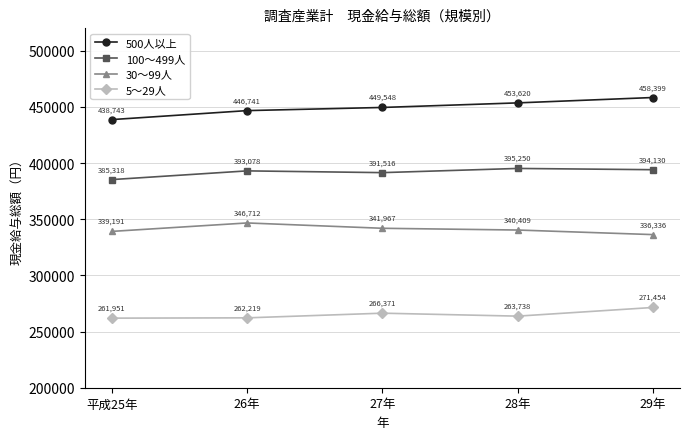

Which category has the highest value in the 5～29人 series?

29年